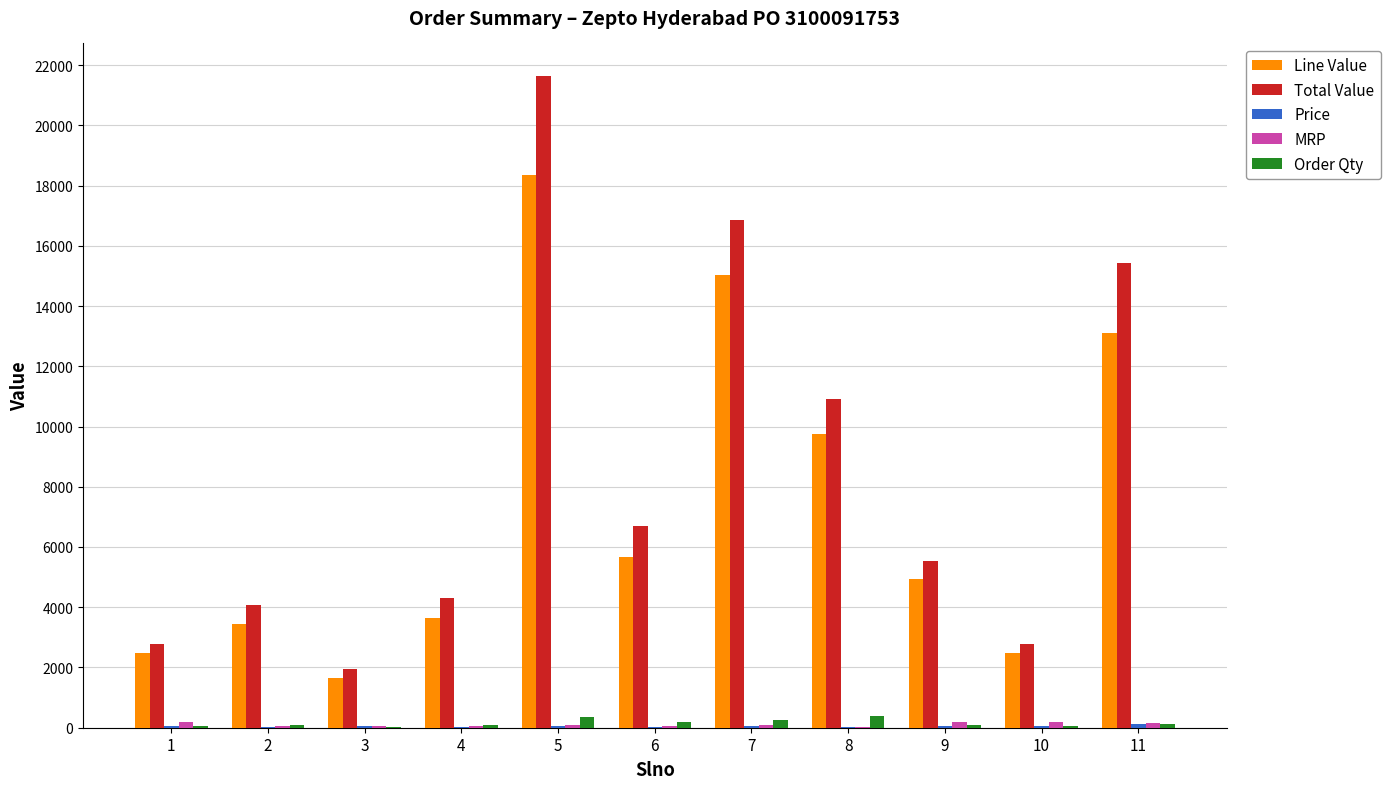

Which label corresponds to the largest value in the chart?

5